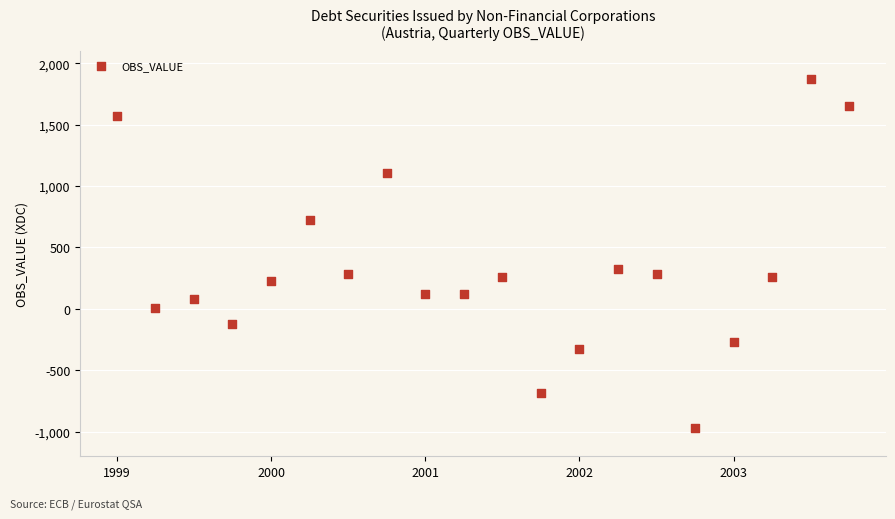

What is the range of Y values (max minus min)?

2842